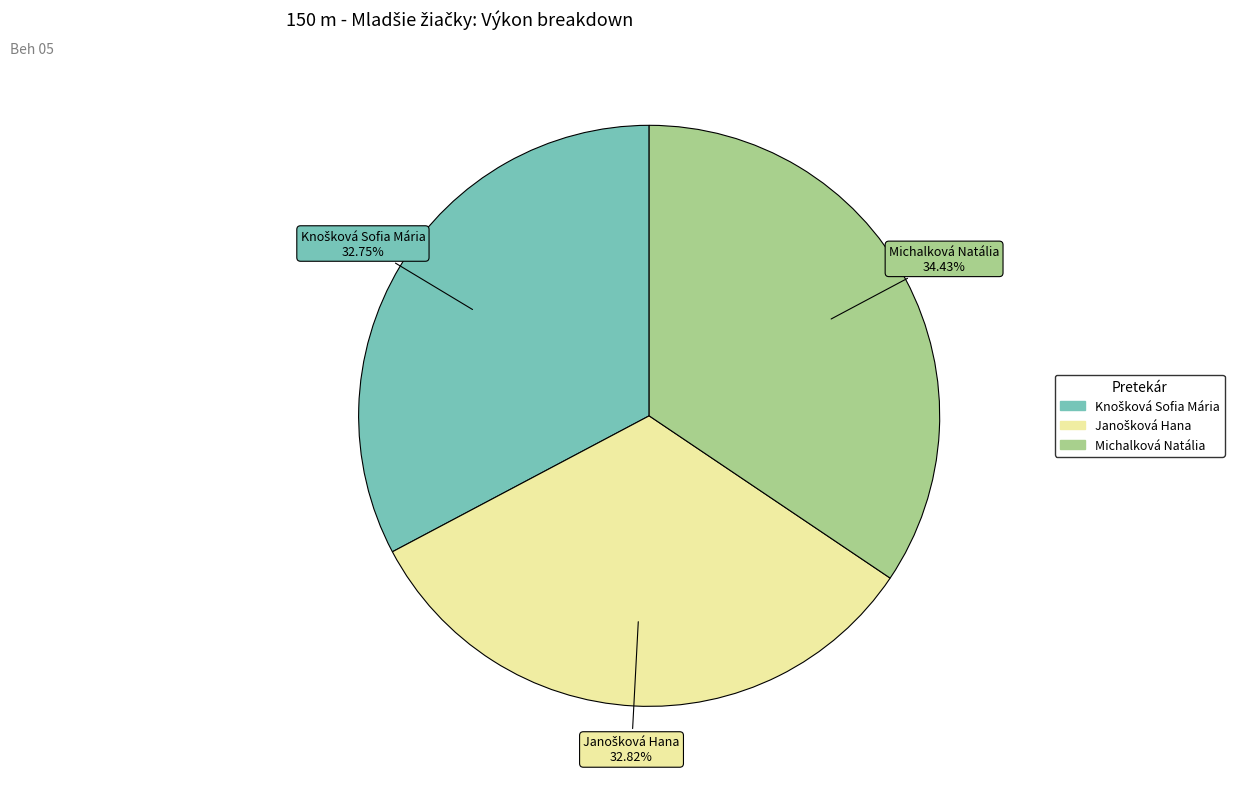

What is the largest slice in the pie chart?

Michalková Natália